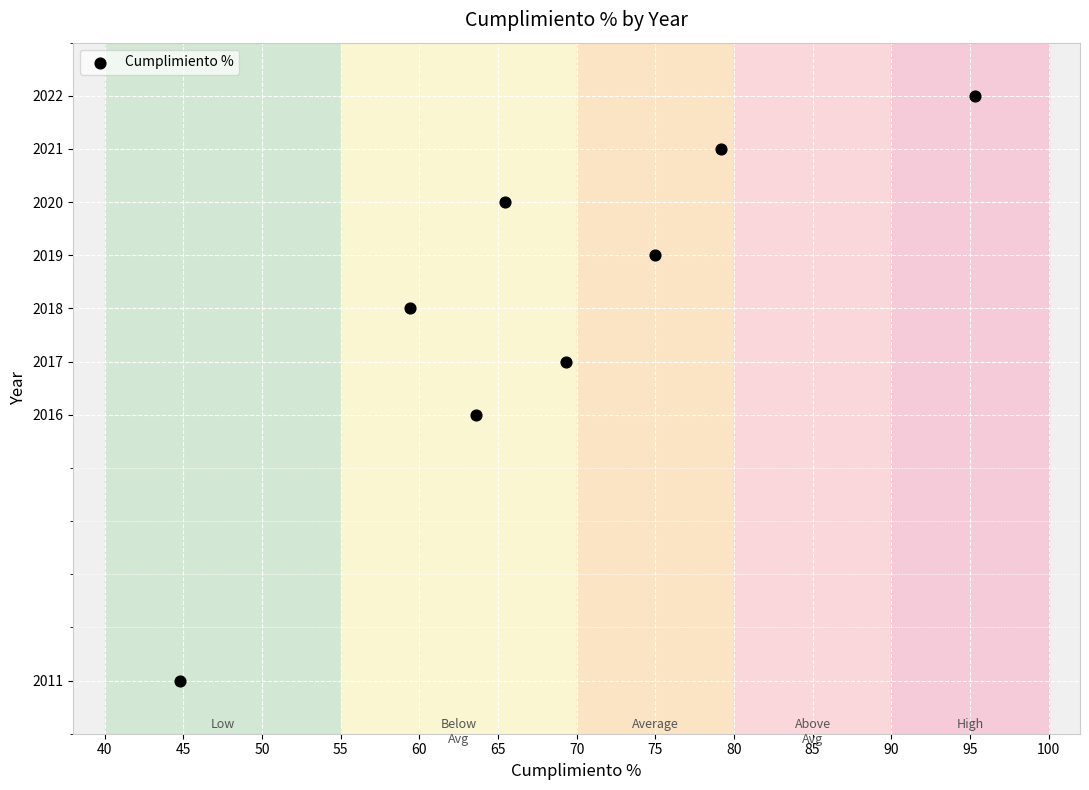

What is the average Y value?

2018